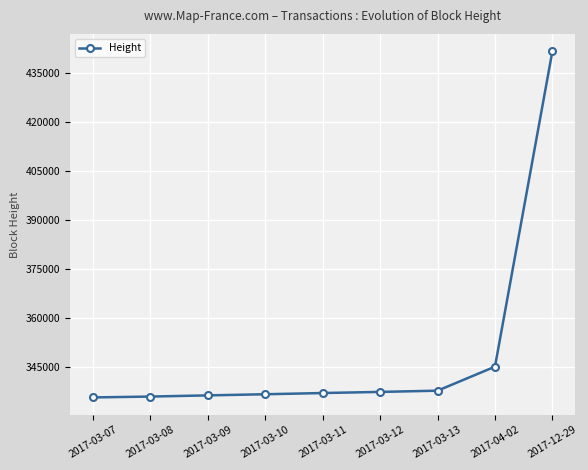

What is the label of the 6th point from the right?

2017-03-10